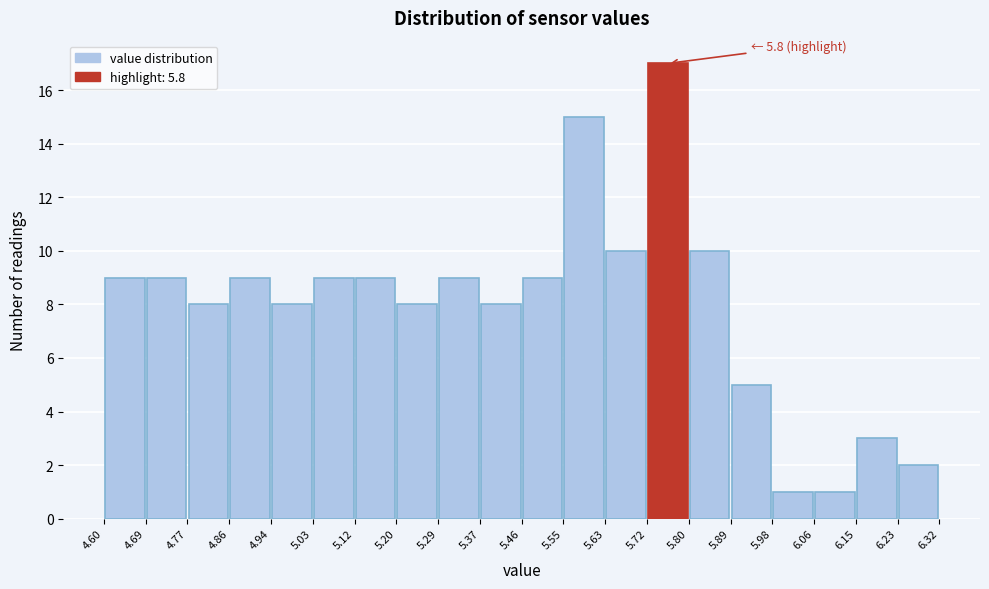

Over which range of the x-axis is the bar tallest?

5.72 to 5.80